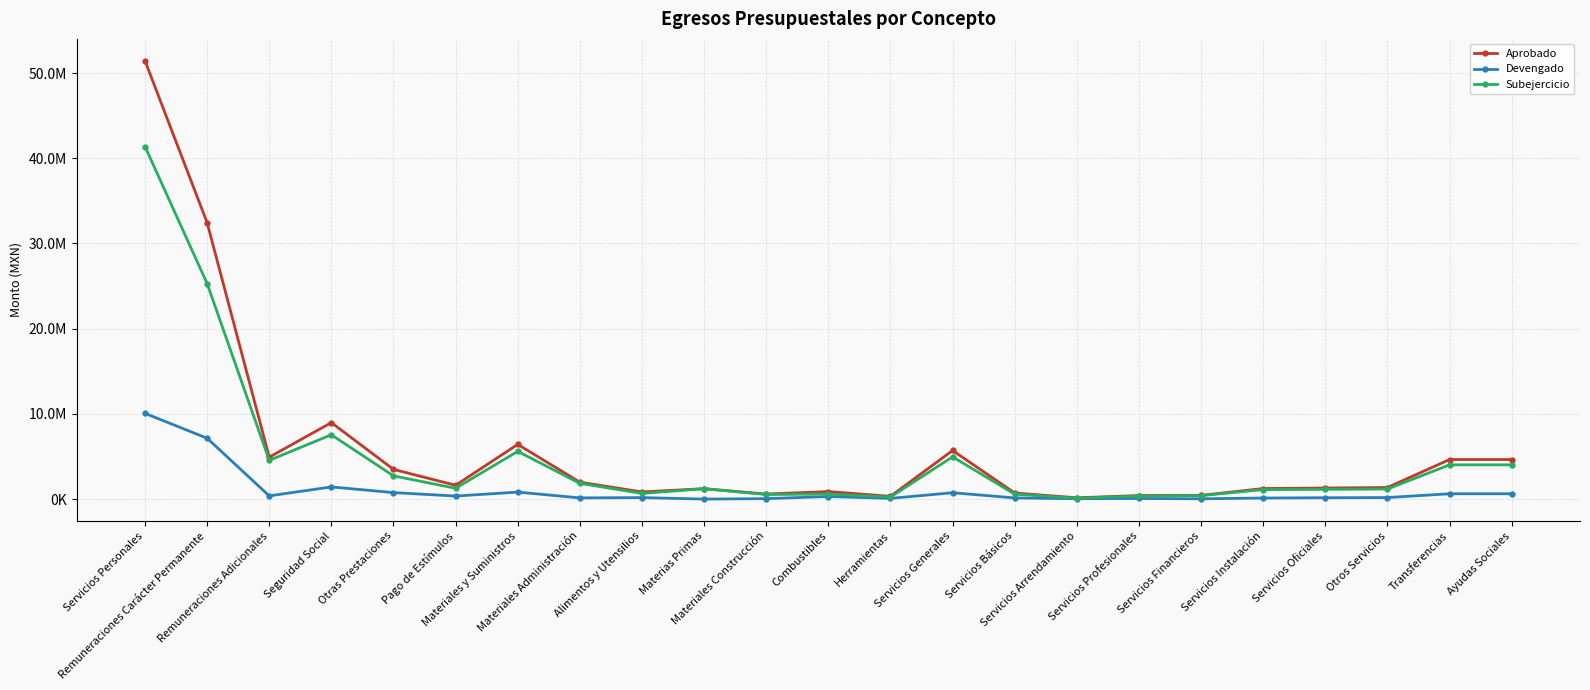

Where is the first local minimum for Aprobado?

Remuneraciones Adicionales